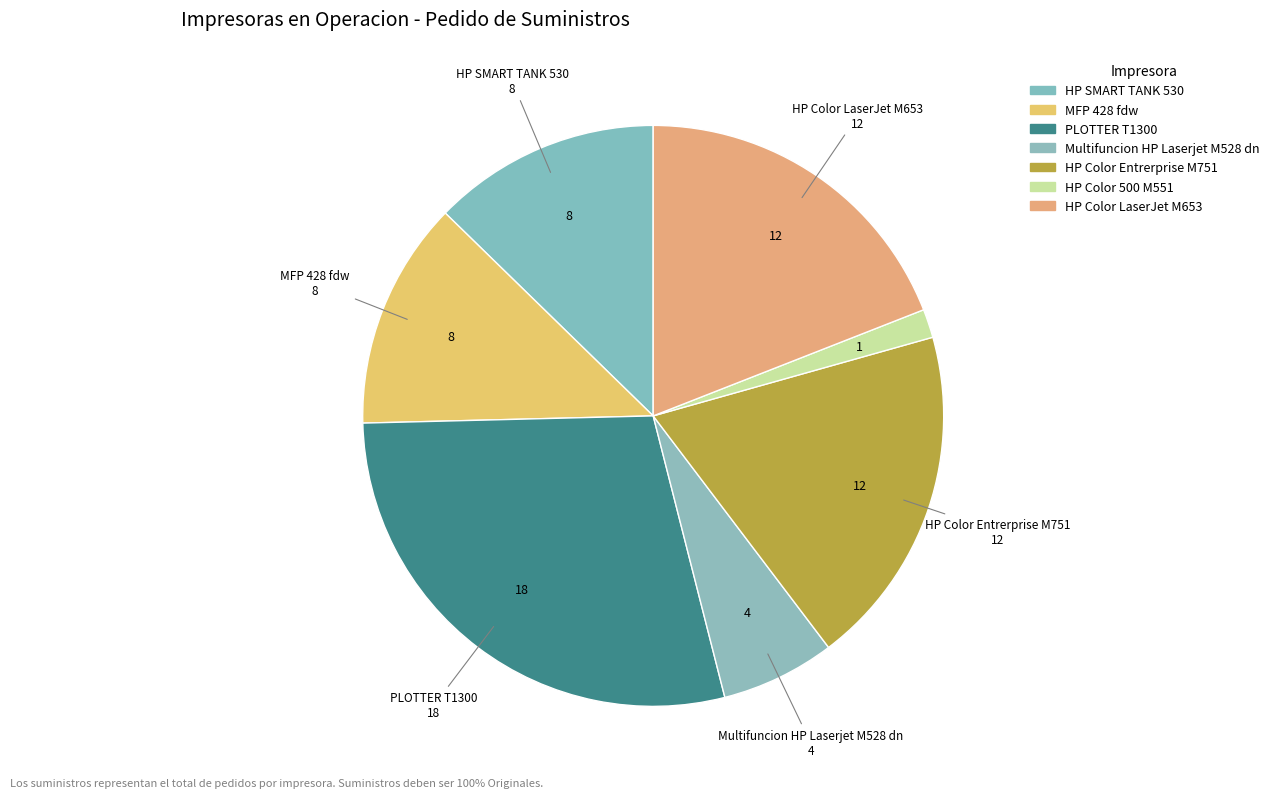

Which slice is the smallest?

HP Color 500 M551